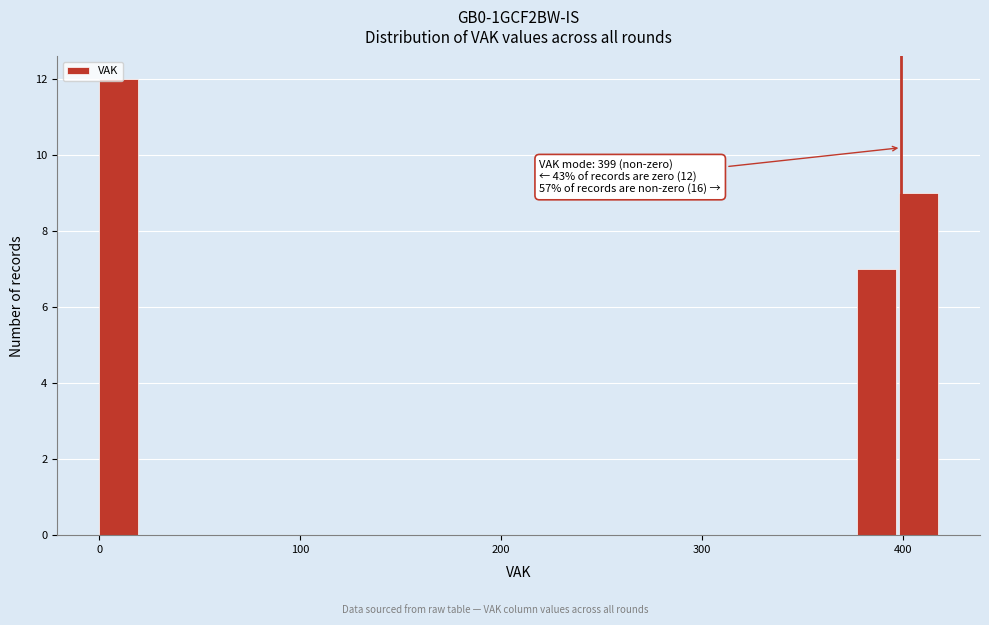

Around what value on the x-axis is the tallest bar? Give the approximate position of its centre, as read against the axis.

10